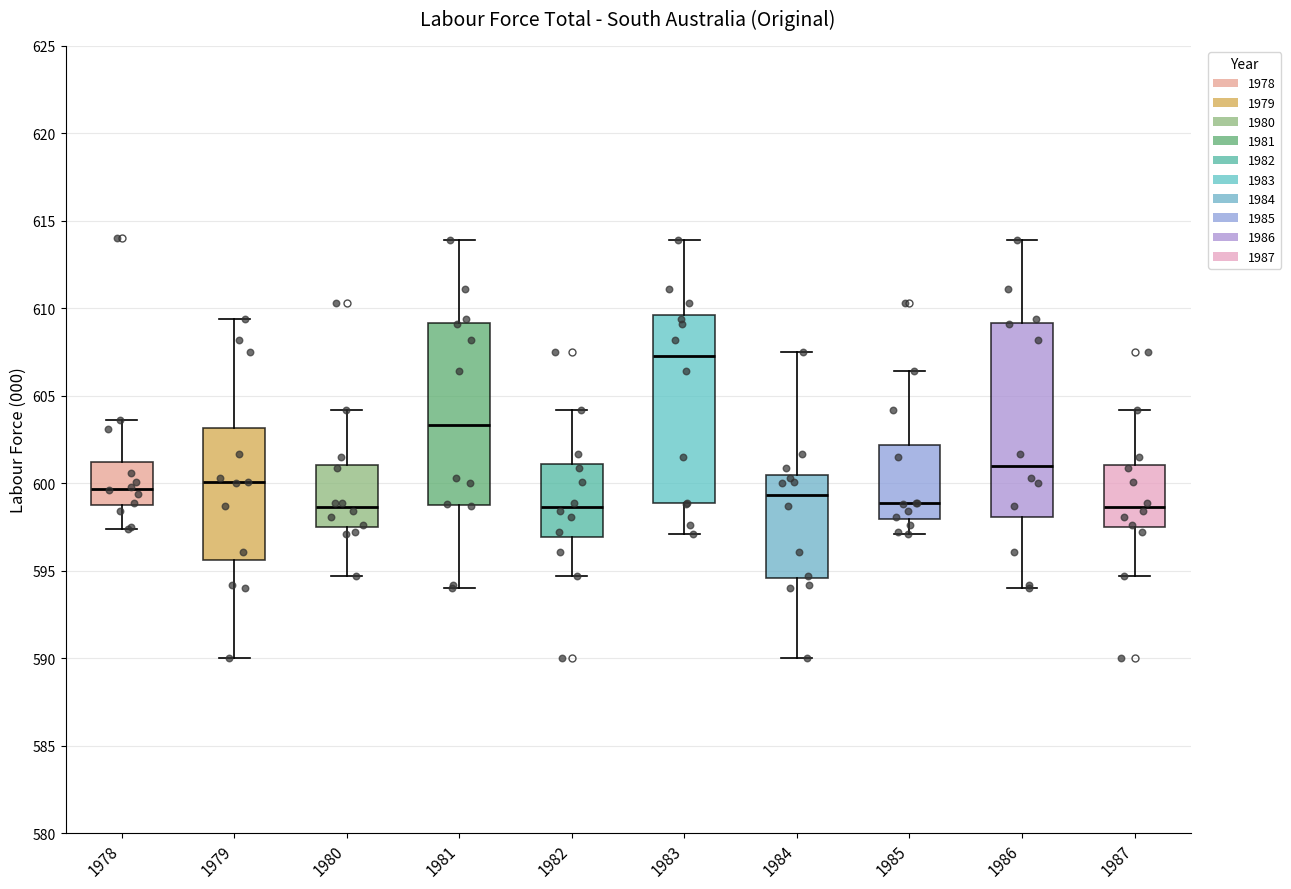

Where does the upper whisker of the box at x = 1986 end on the y-axis? The values are not printed on the chart, so give them approximately, as read against the axis.

614.0